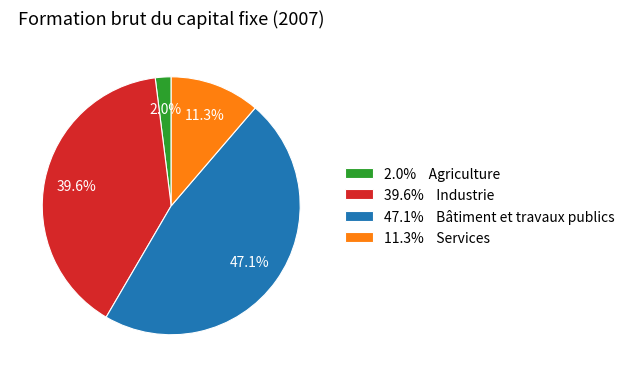

How many segments does this pie chart have?

4